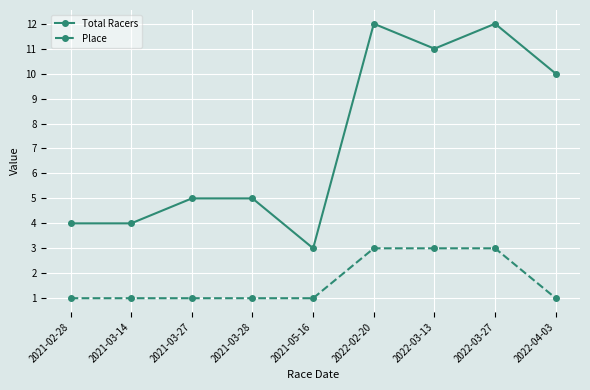

The Place series shows 0 at 2021-03-14. True or false?

False